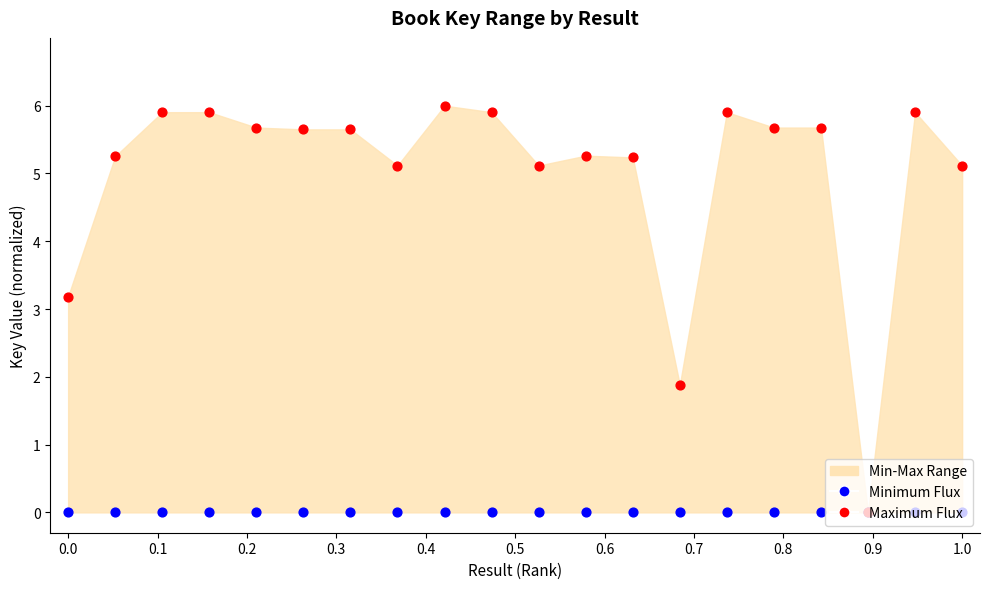

Which series has the largest total across all categories?

Maximum Flux